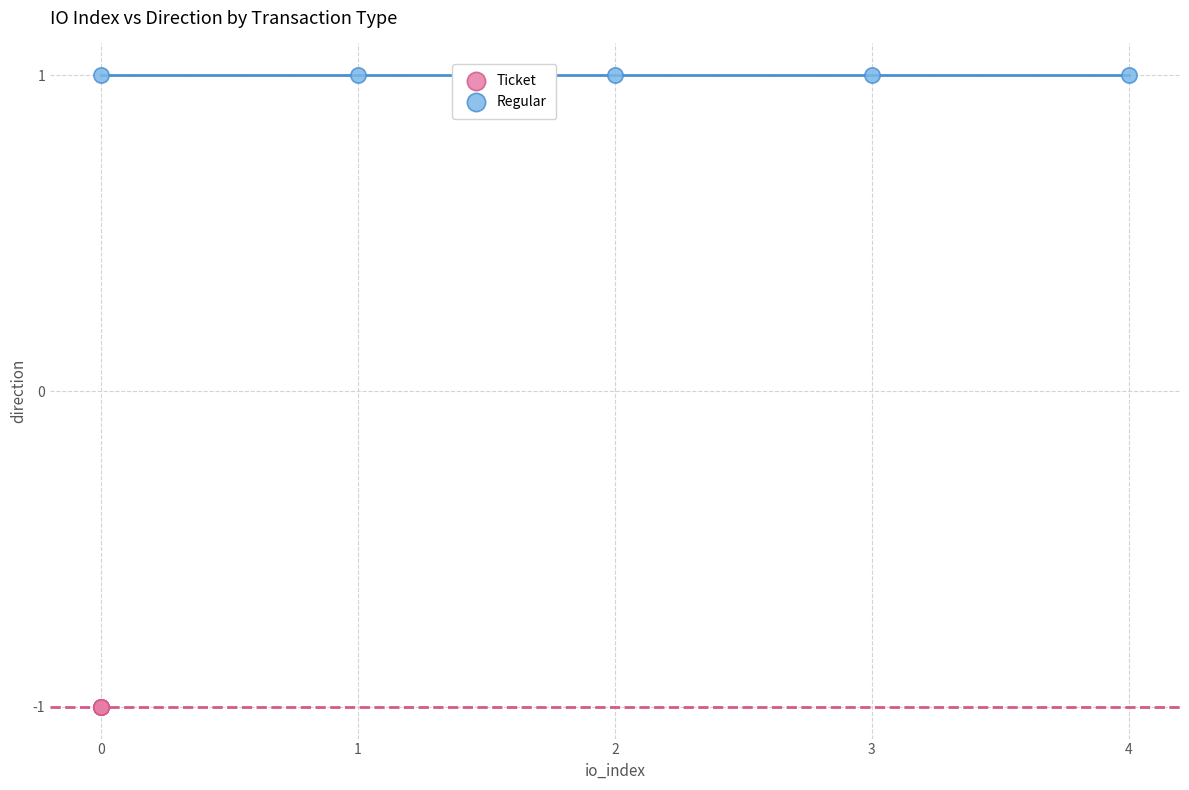

Which series reaches the minimum Y coordinate?

Ticket